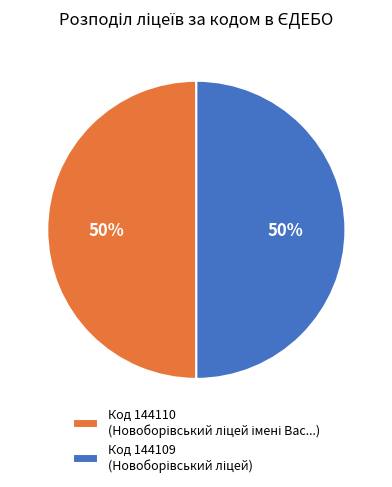

Count the number of slices in the pie.

2